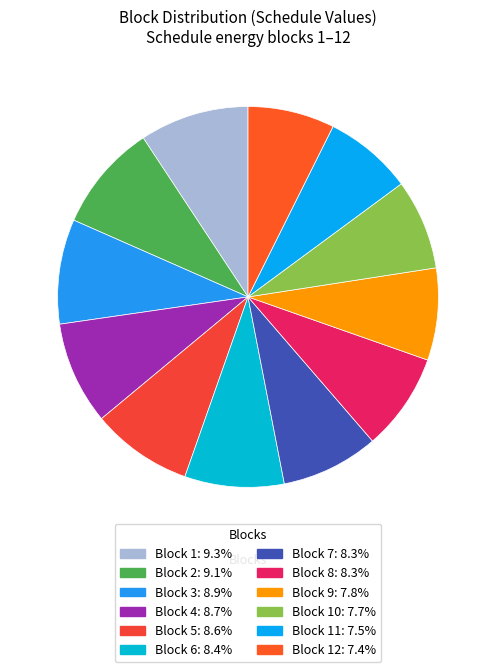

Count the number of slices in the pie.

12